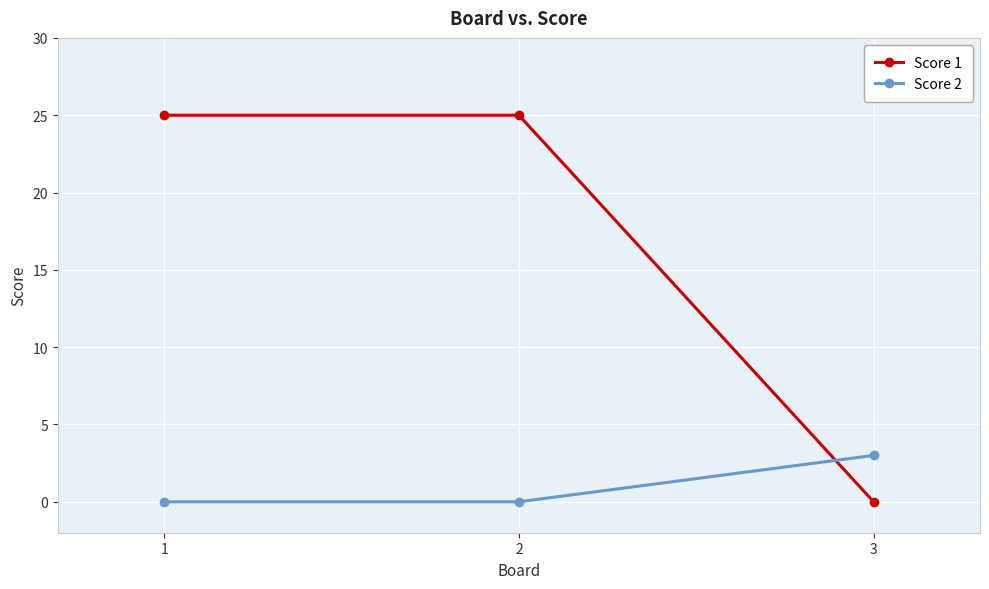

What is the difference between the highest and lowest values at 1?

25